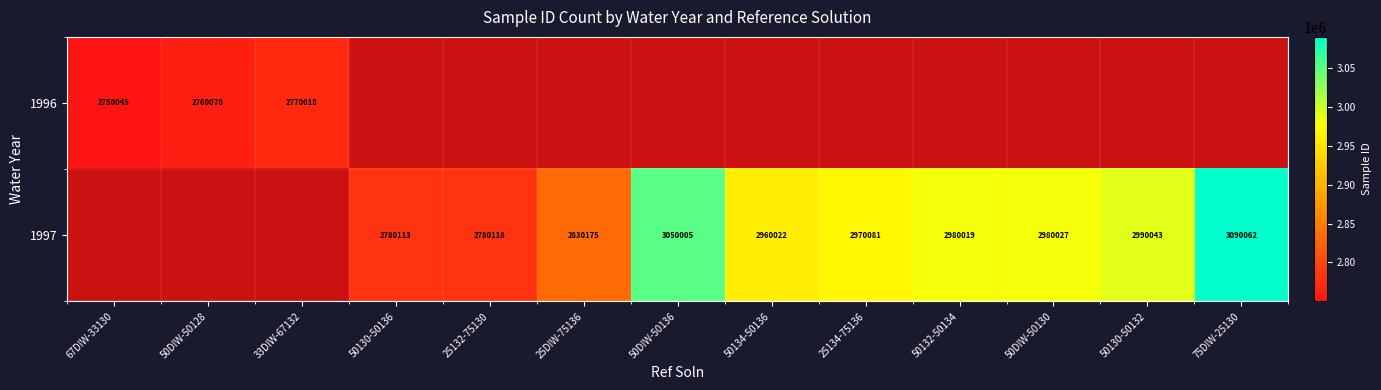

What is the difference between the 1997 values at 50134-50136 and 75DIW-25130?

130040